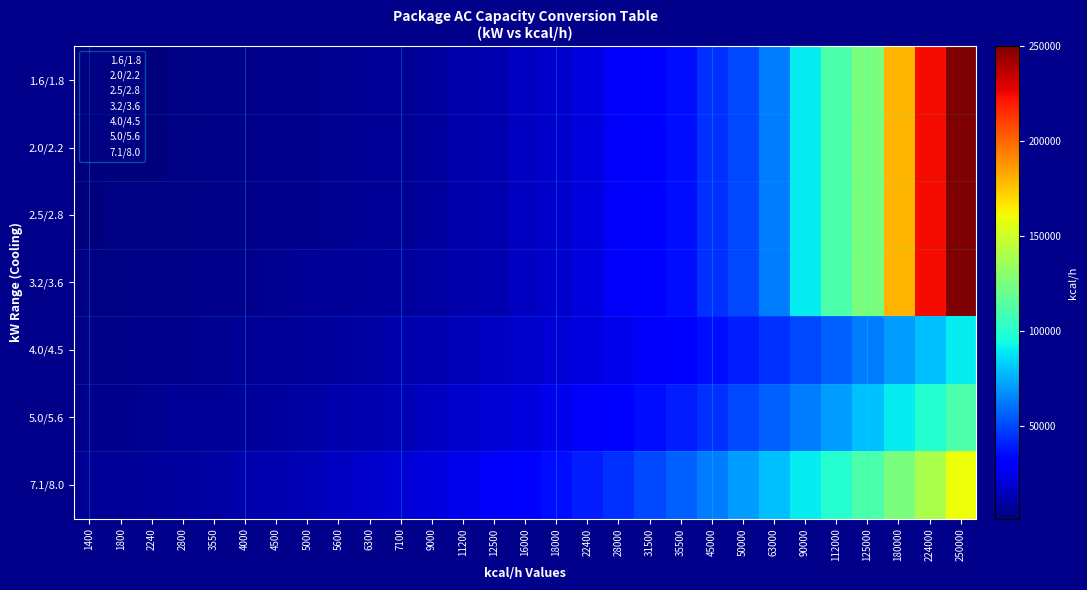

How many series are shown in this chart?

7